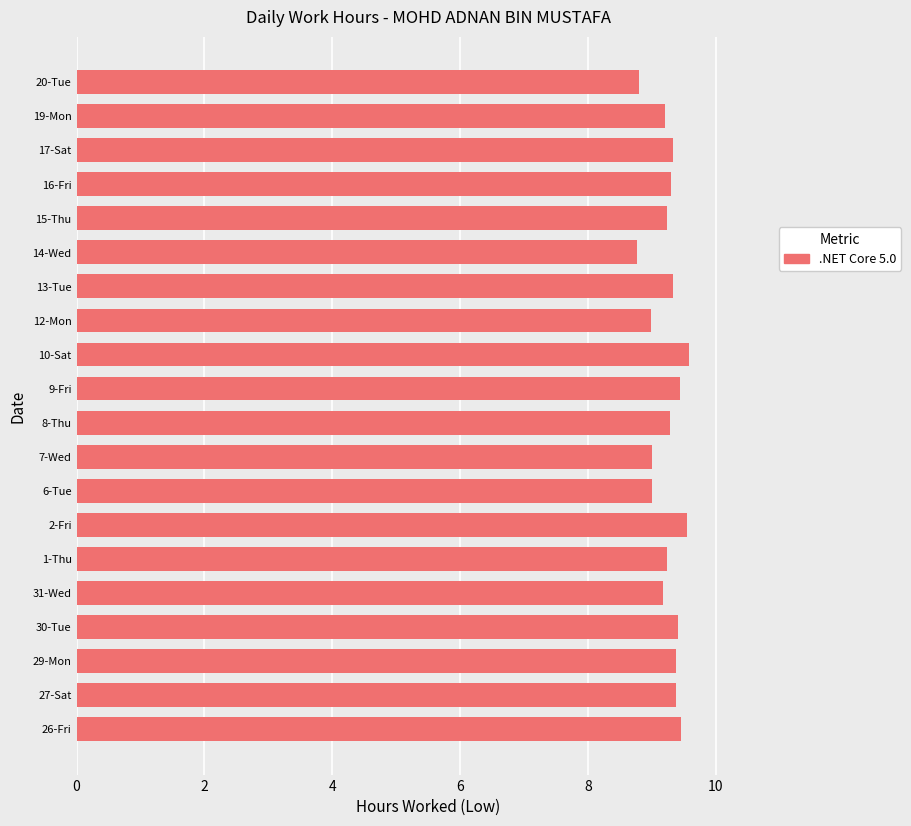

What is the maximum value shown in the chart?

9.6